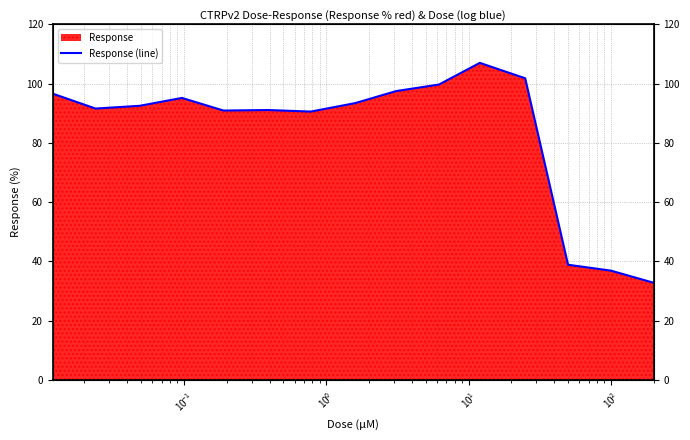

What is the minimum value shown in the chart?

32.8